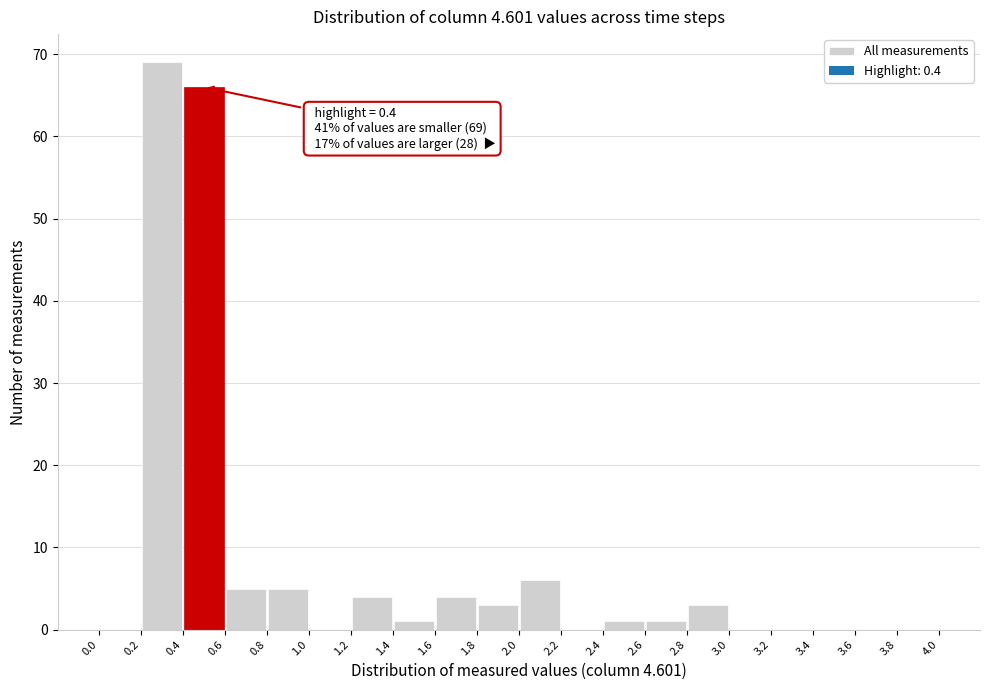

Which range on the x-axis has the tallest bar?

0.2 to 0.4